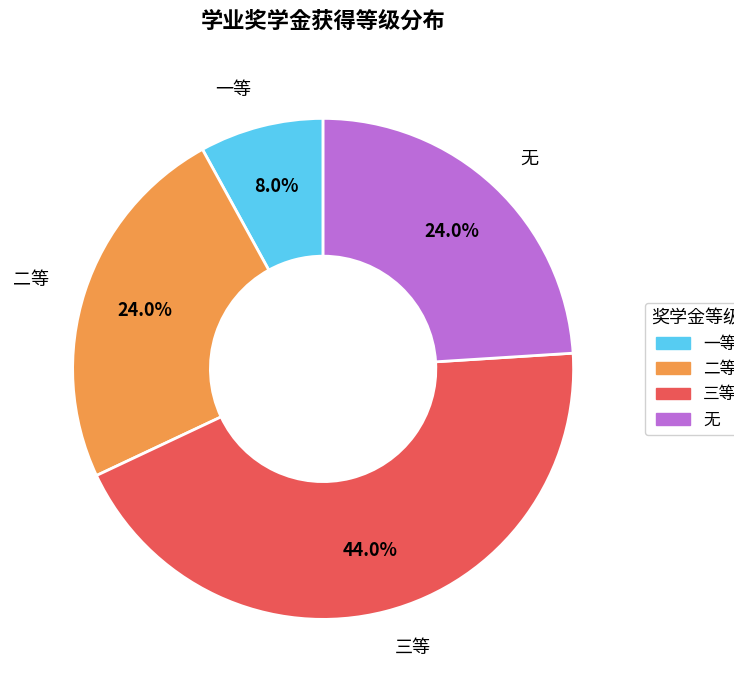

What is the ratio of the value at 一等 to the value at 三等?

0.2